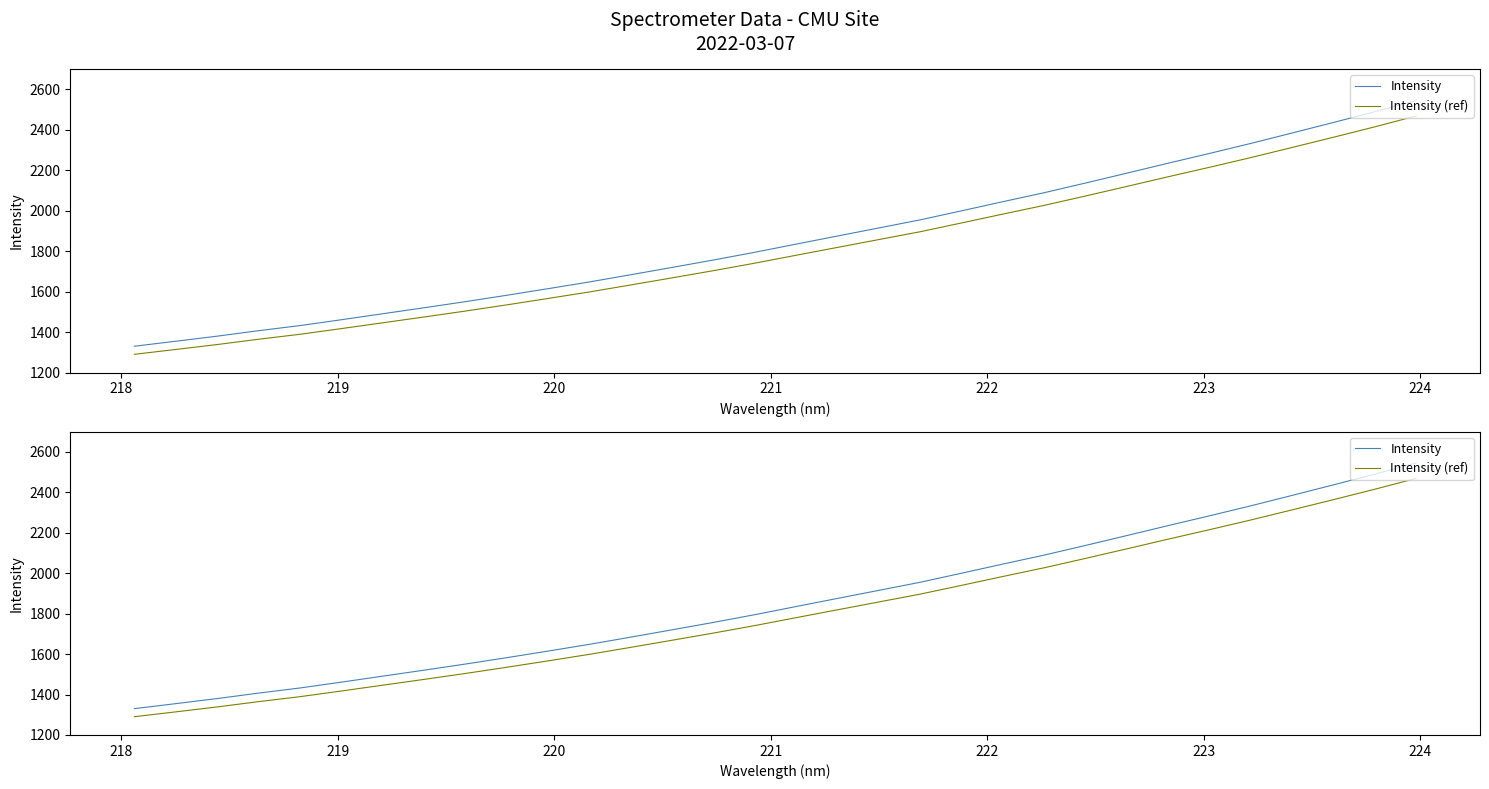

True or false: Intensity (ref) has a value of 3366.8 at 27.

False